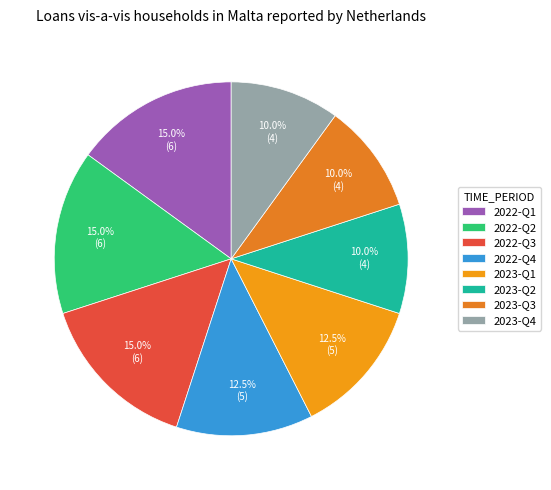

Is there a majority slice in this chart?

No